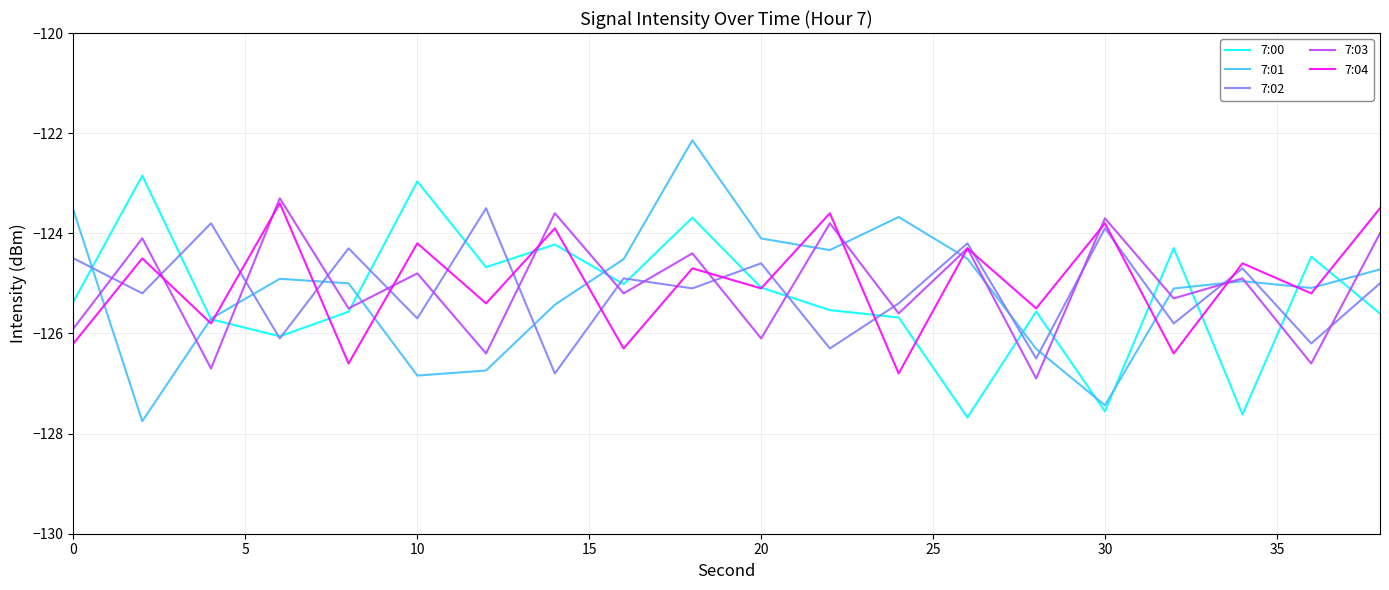

What is the highest value of the 7:02 series?

-123.5